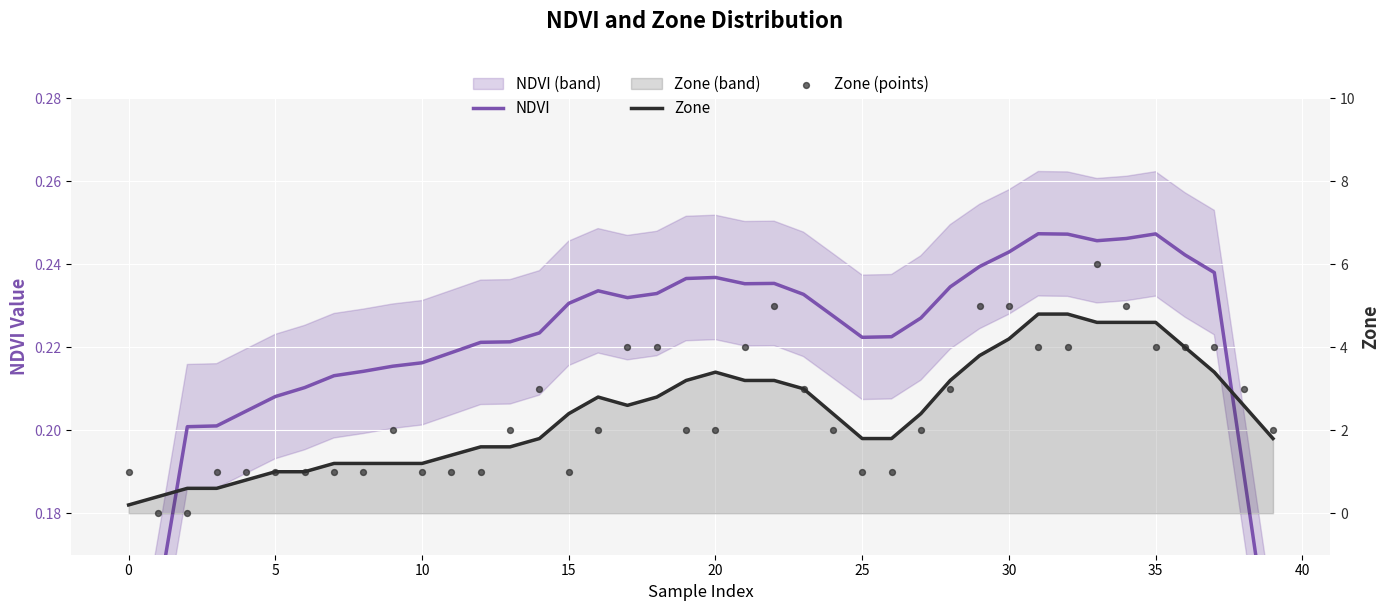

Which series has the largest Y range (max minus min)?

Zone (points)